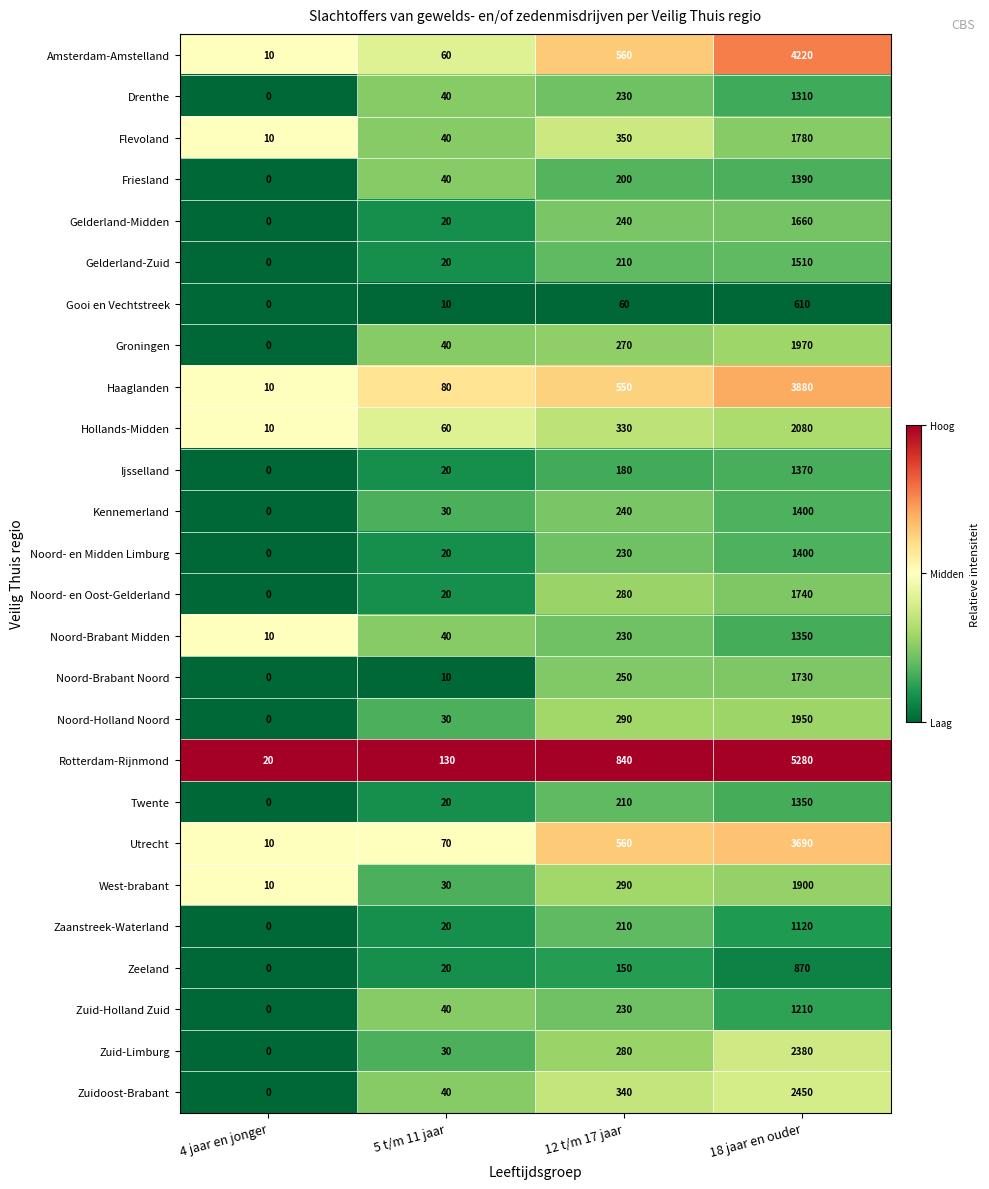

What is the approximate value of Utrecht at 18 jaar en ouder?

3690